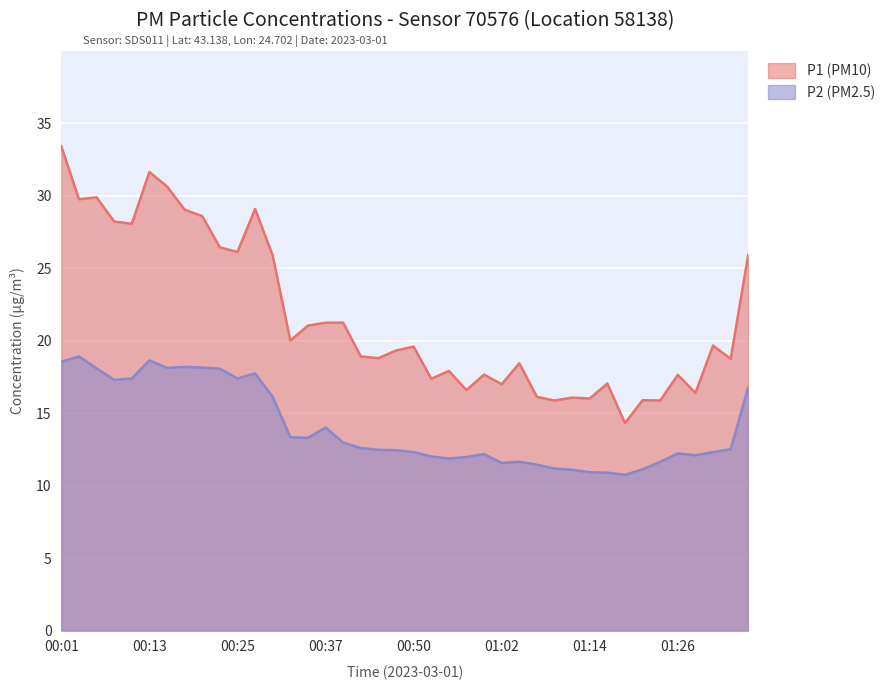

What is the minimum value for P2 (PM2.5)?

10.8